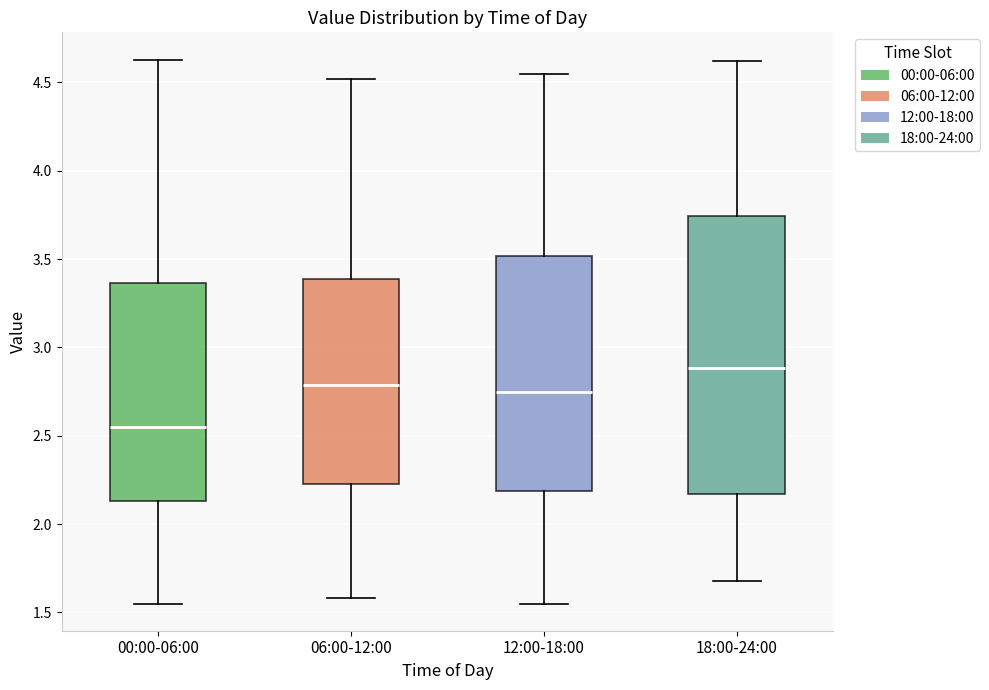

Reading left to right, read every box against the y-axis: the position of its median line, the range the box covers, and the ends of its whiskers. The values are not printed on the chart, so give them approximately, as read against the axis.

00:00-06:00: median 2.55, box 2.15 to 3.35, whiskers 1.55 to 4.65
06:00-12:00: median 2.80, box 2.25 to 3.40, whiskers 1.60 to 4.50
12:00-18:00: median 2.75, box 2.20 to 3.50, whiskers 1.55 to 4.55
18:00-24:00: median 2.90, box 2.15 to 3.75, whiskers 1.70 to 4.60